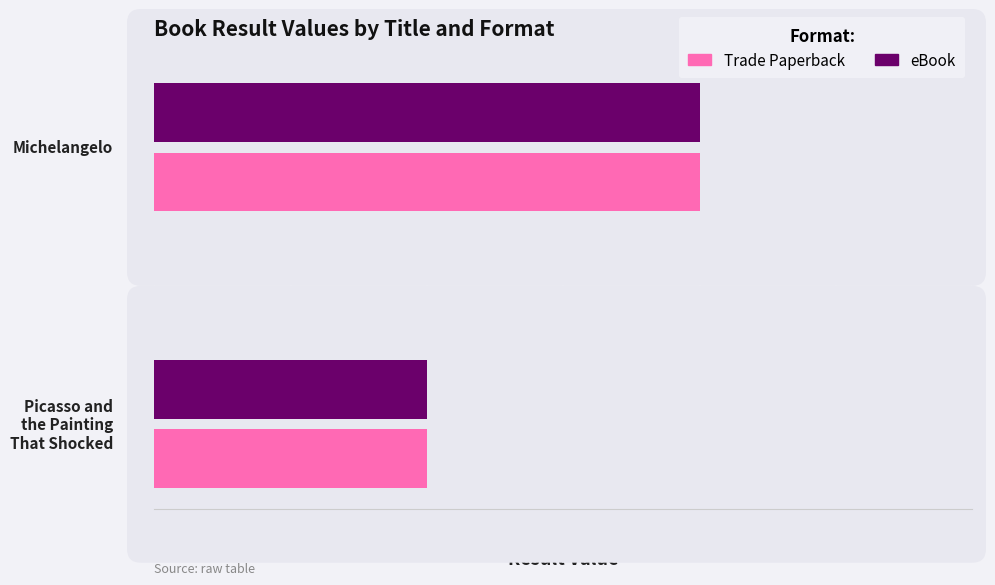

What is the sum of all Trade Paperback values?

3